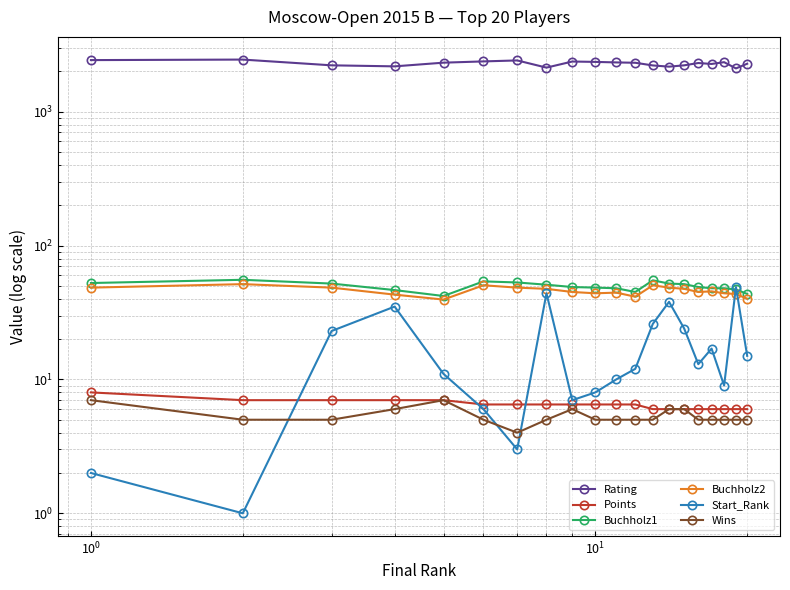

What is the smallest value displayed?

1.0